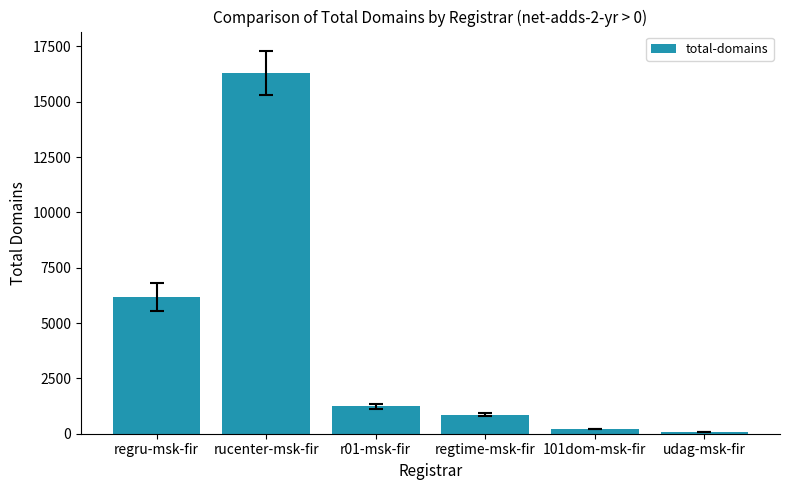

What is the change in value from rucenter-msk-fir to udag-msk-fir?

-16224